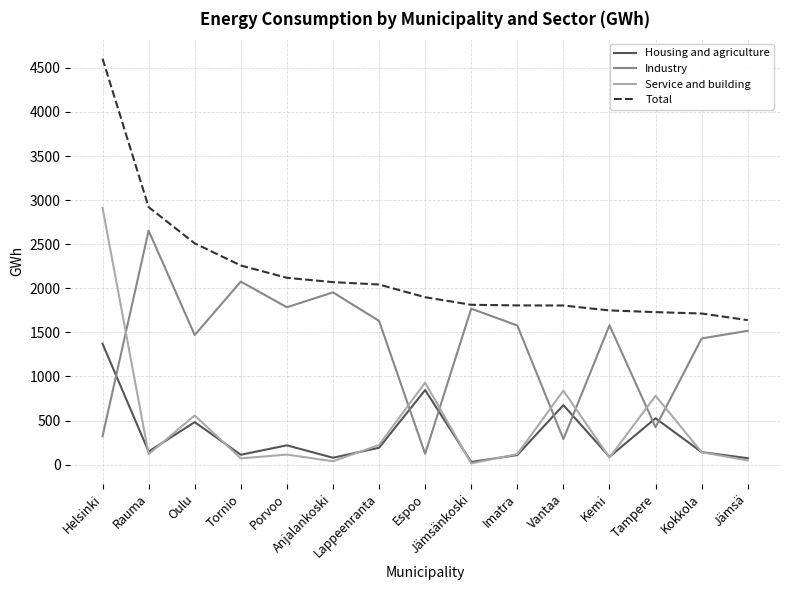

True or false: Service and building has a value of 472 at Vantaa.

False